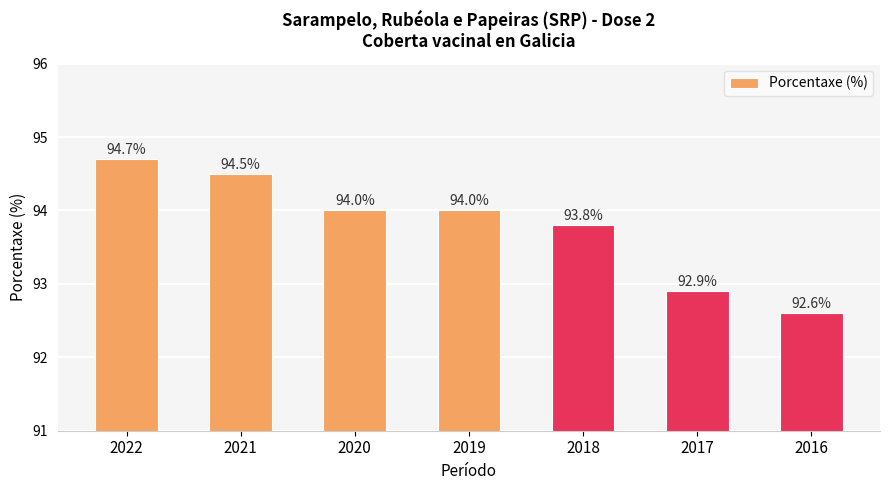

Reading left to right, transcribe all the data shown in this chart.

94.7	94.5	94.0	94.0	93.8	92.9	92.6